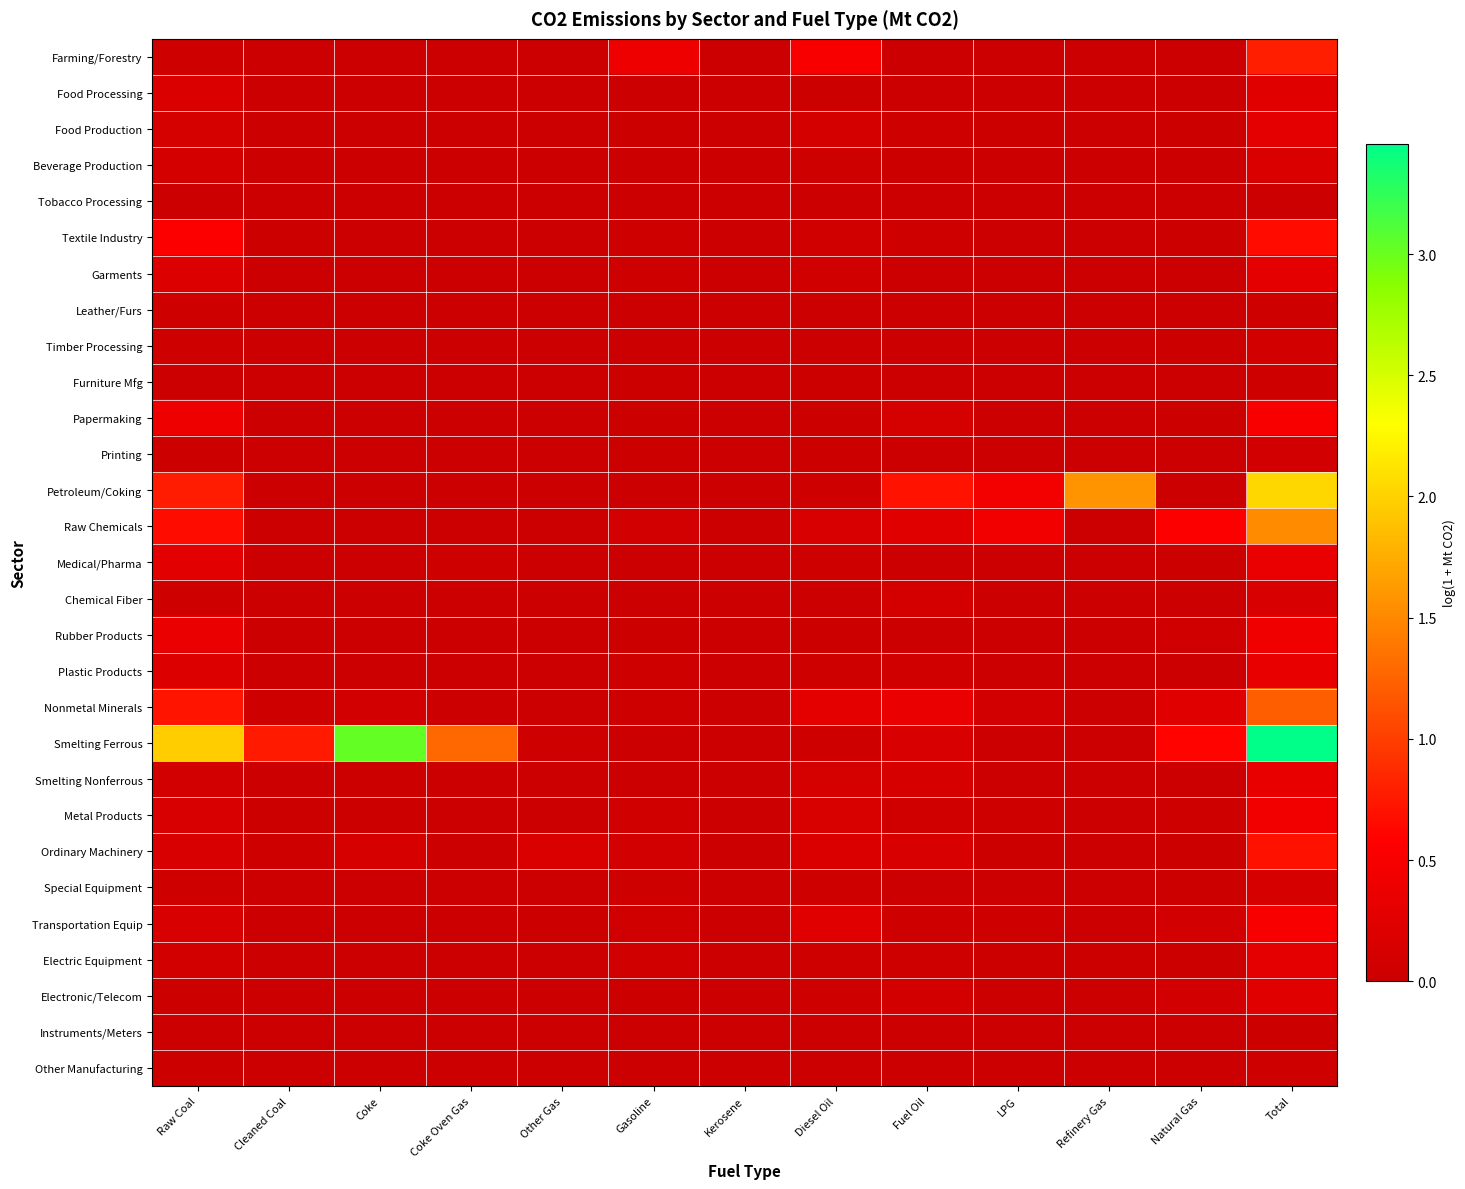

Reading left to right, list all the values displayed in this chart.

Farming/Forestry: Raw Coal=0.0	Cleaned Coal=0.0	Coke=0.0	Coke Oven Gas=0.0	Other Gas=0.0	Gasoline=0.4	Kerosene=0.0	Diesel Oil=0.5	Fuel Oil=0.0	LPG=0.0	Refinery Gas=0.0	Natural Gas=0.0	Total=0.8
Food Processing: Raw Coal=0.2	Cleaned Coal=0.0	Coke=0.0	Coke Oven Gas=0.0	Other Gas=0.0	Gasoline=0.0	Kerosene=0.0	Diesel Oil=0.0	Fuel Oil=0.0	LPG=0.0	Refinery Gas=0.0	Natural Gas=0.0	Total=0.2
Food Production: Raw Coal=0.1	Cleaned Coal=0.0	Coke=0.0	Coke Oven Gas=0.0	Other Gas=0.0	Gasoline=0.0	Kerosene=0.0	Diesel Oil=0.1	Fuel Oil=0.0	LPG=0.0	Refinery Gas=0.0	Natural Gas=0.0	Total=0.3
Beverage Production: Raw Coal=0.1	Cleaned Coal=0.0	Coke=0.0	Coke Oven Gas=0.0	Other Gas=0.0	Gasoline=0.0	Kerosene=0.0	Diesel Oil=0.0	Fuel Oil=0.0	LPG=0.0	Refinery Gas=0.0	Natural Gas=0.0	Total=0.2
Tobacco Processing: Raw Coal=0.0	Cleaned Coal=0.0	Coke=0.0	Coke Oven Gas=0.0	Other Gas=0.0	Gasoline=0.0	Kerosene=0.0	Diesel Oil=0.0	Fuel Oil=0.0	LPG=0.0	Refinery Gas=0.0	Natural Gas=0.0	Total=0.0
Textile Industry: Raw Coal=0.6	Cleaned Coal=0.0	Coke=0.0	Coke Oven Gas=0.0	Other Gas=0.0	Gasoline=0.0	Kerosene=0.0	Diesel Oil=0.1	Fuel Oil=0.0	LPG=0.0	Refinery Gas=0.0	Natural Gas=0.0	Total=0.7
Garments: Raw Coal=0.2	Cleaned Coal=0.0	Coke=0.0	Coke Oven Gas=0.0	Other Gas=0.0	Gasoline=0.0	Kerosene=0.0	Diesel Oil=0.1	Fuel Oil=0.0	LPG=0.0	Refinery Gas=0.0	Natural Gas=0.0	Total=0.3
Leather/Furs: Raw Coal=0.0	Cleaned Coal=0.0	Coke=0.0	Coke Oven Gas=0.0	Other Gas=0.0	Gasoline=0.0	Kerosene=0.0	Diesel Oil=0.0	Fuel Oil=0.0	LPG=0.0	Refinery Gas=0.0	Natural Gas=0.0	Total=0.0
Timber Processing: Raw Coal=0.0	Cleaned Coal=0.0	Coke=0.0	Coke Oven Gas=0.0	Other Gas=0.0	Gasoline=0.0	Kerosene=0.0	Diesel Oil=0.0	Fuel Oil=0.0	LPG=0.0	Refinery Gas=0.0	Natural Gas=0.0	Total=0.1
Furniture Mfg: Raw Coal=0.0	Cleaned Coal=0.0	Coke=0.0	Coke Oven Gas=0.0	Other Gas=0.0	Gasoline=0.0	Kerosene=0.0	Diesel Oil=0.0	Fuel Oil=0.0	LPG=0.0	Refinery Gas=0.0	Natural Gas=0.0	Total=0.0
Papermaking: Raw Coal=0.4	Cleaned Coal=0.0	Coke=0.0	Coke Oven Gas=0.0	Other Gas=0.0	Gasoline=0.0	Kerosene=0.0	Diesel Oil=0.0	Fuel Oil=0.1	LPG=0.0	Refinery Gas=0.0	Natural Gas=0.0	Total=0.5
Printing: Raw Coal=0.0	Cleaned Coal=0.0	Coke=0.0	Coke Oven Gas=0.0	Other Gas=0.0	Gasoline=0.0	Kerosene=0.0	Diesel Oil=0.0	Fuel Oil=0.0	LPG=0.0	Refinery Gas=0.0	Natural Gas=0.0	Total=0.1
Petroleum/Coking: Raw Coal=0.8	Cleaned Coal=0.0	Coke=0.0	Coke Oven Gas=0.0	Other Gas=0.0	Gasoline=0.0	Kerosene=0.0	Diesel Oil=0.0	Fuel Oil=0.7	LPG=0.5	Refinery Gas=1.6	Natural Gas=0.0	Total=2.0
Raw Chemicals: Raw Coal=0.7	Cleaned Coal=0.0	Coke=0.0	Coke Oven Gas=0.0	Other Gas=0.0	Gasoline=0.1	Kerosene=0.0	Diesel Oil=0.1	Fuel Oil=0.2	LPG=0.4	Refinery Gas=0.0	Natural Gas=0.5	Total=1.5
Medical/Pharma: Raw Coal=0.3	Cleaned Coal=0.0	Coke=0.0	Coke Oven Gas=0.0	Other Gas=0.0	Gasoline=0.0	Kerosene=0.0	Diesel Oil=0.0	Fuel Oil=0.0	LPG=0.0	Refinery Gas=0.0	Natural Gas=0.0	Total=0.3
Chemical Fiber: Raw Coal=0.0	Cleaned Coal=0.0	Coke=0.0	Coke Oven Gas=0.0	Other Gas=0.0	Gasoline=0.0	Kerosene=0.0	Diesel Oil=0.0	Fuel Oil=0.1	LPG=0.0	Refinery Gas=0.0	Natural Gas=0.0	Total=0.1
Rubber Products: Raw Coal=0.3	Cleaned Coal=0.0	Coke=0.0	Coke Oven Gas=0.0	Other Gas=0.0	Gasoline=0.0	Kerosene=0.0	Diesel Oil=0.0	Fuel Oil=0.0	LPG=0.0	Refinery Gas=0.0	Natural Gas=0.1	Total=0.4
Plastic Products: Raw Coal=0.2	Cleaned Coal=0.0	Coke=0.0	Coke Oven Gas=0.0	Other Gas=0.0	Gasoline=0.0	Kerosene=0.0	Diesel Oil=0.1	Fuel Oil=0.1	LPG=0.0	Refinery Gas=0.0	Natural Gas=0.0	Total=0.3
Nonmetal Minerals: Raw Coal=0.7	Cleaned Coal=0.0	Coke=0.1	Coke Oven Gas=0.0	Other Gas=0.0	Gasoline=0.0	Kerosene=0.0	Diesel Oil=0.3	Fuel Oil=0.3	LPG=0.1	Refinery Gas=0.0	Natural Gas=0.2	Total=1.2
Smelting Ferrous: Raw Coal=2.0	Cleaned Coal=0.8	Coke=3.0	Coke Oven Gas=1.3	Other Gas=0.0	Gasoline=0.0	Kerosene=0.0	Diesel Oil=0.0	Fuel Oil=0.1	LPG=0.0	Refinery Gas=0.0	Natural Gas=0.6	Total=3.5
Smelting Nonferrous: Raw Coal=0.1	Cleaned Coal=0.0	Coke=0.0	Coke Oven Gas=0.0	Other Gas=0.0	Gasoline=0.0	Kerosene=0.0	Diesel Oil=0.1	Fuel Oil=0.1	LPG=0.0	Refinery Gas=0.0	Natural Gas=0.0	Total=0.3
Metal Products: Raw Coal=0.1	Cleaned Coal=0.0	Coke=0.0	Coke Oven Gas=0.0	Other Gas=0.0	Gasoline=0.1	Kerosene=0.0	Diesel Oil=0.2	Fuel Oil=0.1	LPG=0.0	Refinery Gas=0.0	Natural Gas=0.0	Total=0.4
Ordinary Machinery: Raw Coal=0.1	Cleaned Coal=0.0	Coke=0.1	Coke Oven Gas=0.0	Other Gas=0.2	Gasoline=0.1	Kerosene=0.0	Diesel Oil=0.2	Fuel Oil=0.1	LPG=0.0	Refinery Gas=0.0	Natural Gas=0.0	Total=0.7
Special Equipment: Raw Coal=0.0	Cleaned Coal=0.0	Coke=0.0	Coke Oven Gas=0.0	Other Gas=0.0	Gasoline=0.0	Kerosene=0.0	Diesel Oil=0.0	Fuel Oil=0.0	LPG=0.0	Refinery Gas=0.0	Natural Gas=0.0	Total=0.1
Transportation Equip: Raw Coal=0.1	Cleaned Coal=0.0	Coke=0.0	Coke Oven Gas=0.0	Other Gas=0.0	Gasoline=0.1	Kerosene=0.0	Diesel Oil=0.2	Fuel Oil=0.0	LPG=0.0	Refinery Gas=0.0	Natural Gas=0.1	Total=0.5
Electric Equipment: Raw Coal=0.1	Cleaned Coal=0.0	Coke=0.0	Coke Oven Gas=0.0	Other Gas=0.0	Gasoline=0.1	Kerosene=0.0	Diesel Oil=0.0	Fuel Oil=0.0	LPG=0.0	Refinery Gas=0.0	Natural Gas=0.0	Total=0.3
Electronic/Telecom: Raw Coal=0.0	Cleaned Coal=0.0	Coke=0.0	Coke Oven Gas=0.0	Other Gas=0.0	Gasoline=0.0	Kerosene=0.0	Diesel Oil=0.0	Fuel Oil=0.1	LPG=0.0	Refinery Gas=0.0	Natural Gas=0.1	Total=0.2
Instruments/Meters: Raw Coal=0.0	Cleaned Coal=0.0	Coke=0.0	Coke Oven Gas=0.0	Other Gas=0.0	Gasoline=0.0	Kerosene=0.0	Diesel Oil=0.0	Fuel Oil=0.0	LPG=0.0	Refinery Gas=0.0	Natural Gas=0.0	Total=0.0
Other Manufacturing: Raw Coal=0.0	Cleaned Coal=0.0	Coke=0.0	Coke Oven Gas=0.0	Other Gas=0.0	Gasoline=0.0	Kerosene=0.0	Diesel Oil=0.0	Fuel Oil=0.0	LPG=0.0	Refinery Gas=0.0	Natural Gas=0.0	Total=0.0